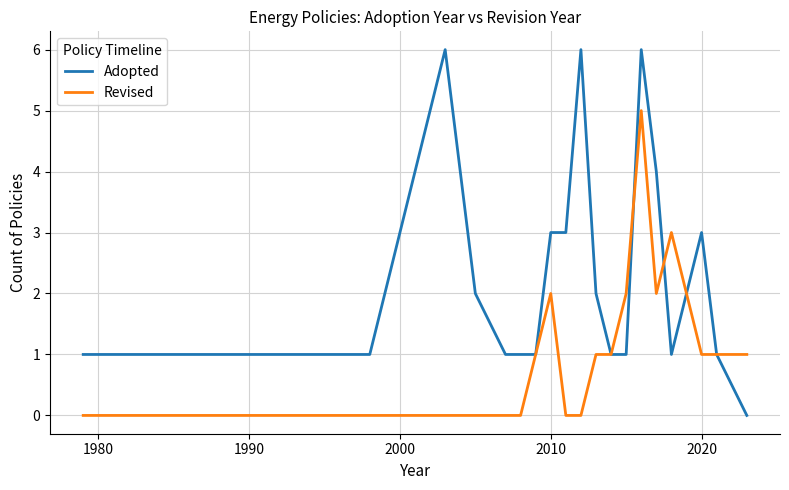

Reading right to left, extract all data points from this chart.

Adopted: 0	1	3	2	1	4	6	1	1	2	6	3	3	1	1	1	2	6	1	1	1	1	1	1
Revised: 1	1	1	2	3	2	5	2	1	1	0	0	2	1	0	0	0	0	0	0	0	0	0	0